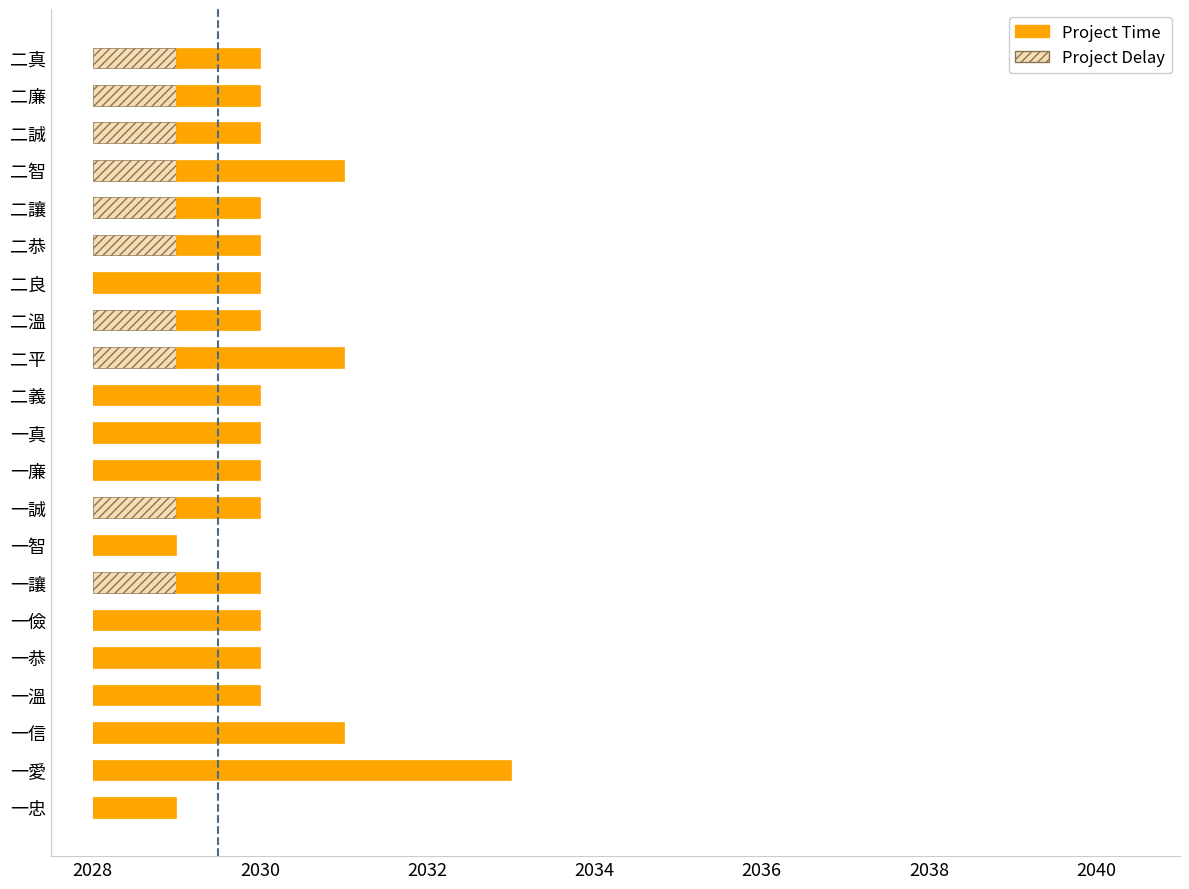

What are all the series names shown in the legend?

Project Time, Project Delay